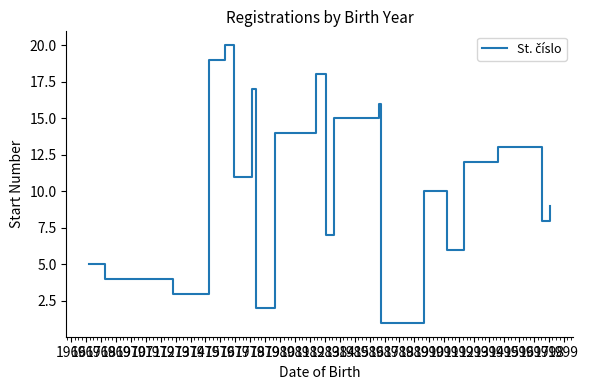

What is the greatest value displayed?

20